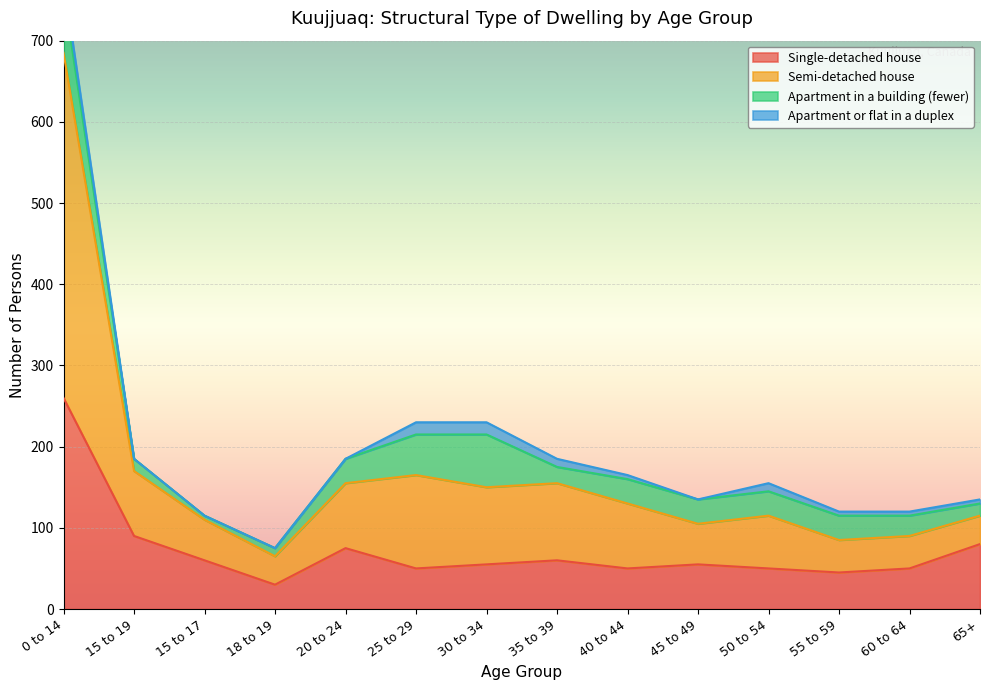

The value of Single-detached house at 15 to 19 is 56. True or false?

False